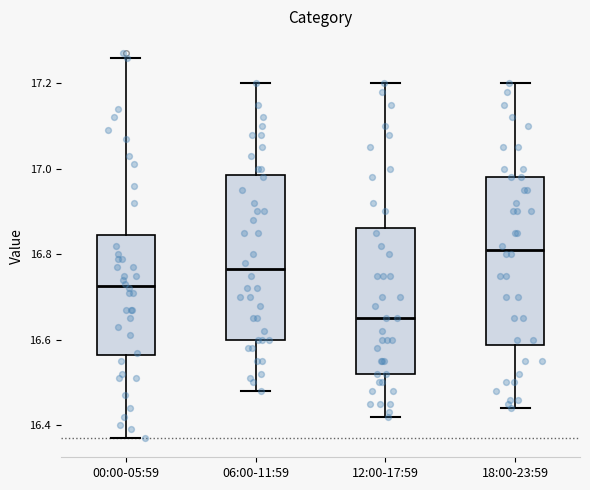

Which box's median line is the highest?

18:00-23:59